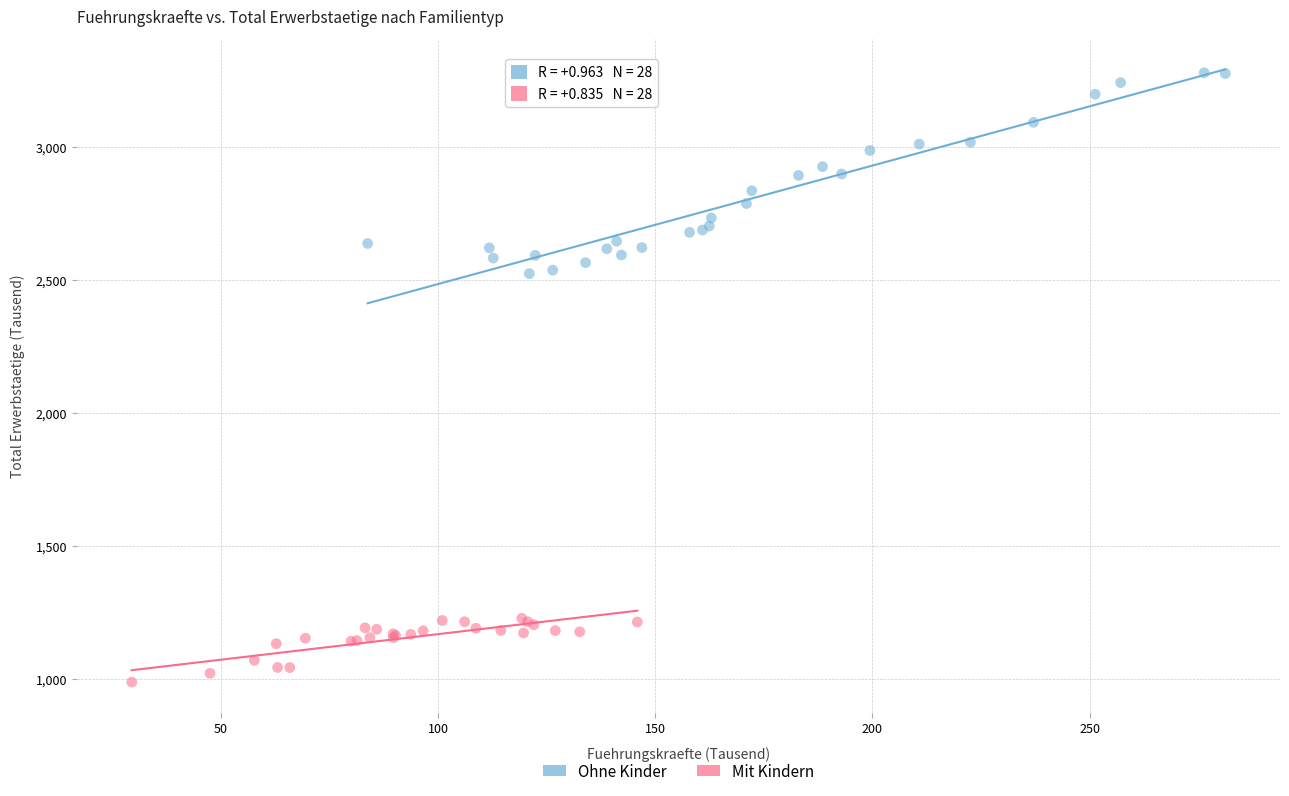

What are all the series names shown in the legend?

Ohne Kinder, Mit Kindern